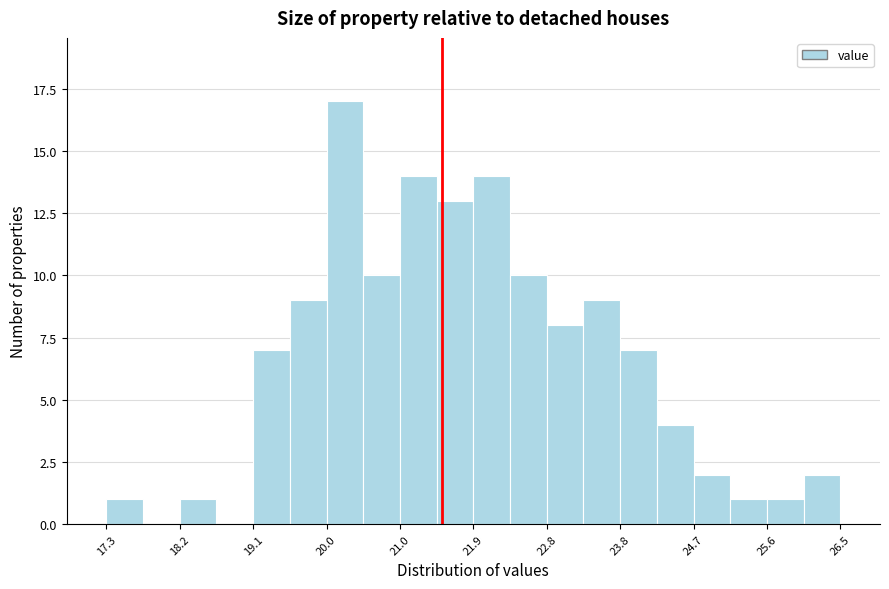

Reading left to right, transcribe this chart: for each bar, give the range it covers on the x-axis and its height. Neither the bar edges nor the heights are printed on the chart, so give them approximately, as read against the axes.

17.3 to 17.7: 1
17.7 to 18.2: 0
18.2 to 18.7: 1
18.7 to 19.1: 0
19.1 to 19.6: 7
19.6 to 20.0: 9
20.0 to 20.5: 17
20.5 to 21.0: 10
21.0 to 21.4: 14
21.4 to 21.9: 13
21.9 to 22.4: 14
22.4 to 22.8: 10
22.8 to 23.3: 8
23.3 to 23.8: 9
23.8 to 24.2: 7
24.2 to 24.7: 4
24.7 to 25.1: 2
25.1 to 25.6: 1
25.6 to 26.1: 1
26.1 to 26.5: 2